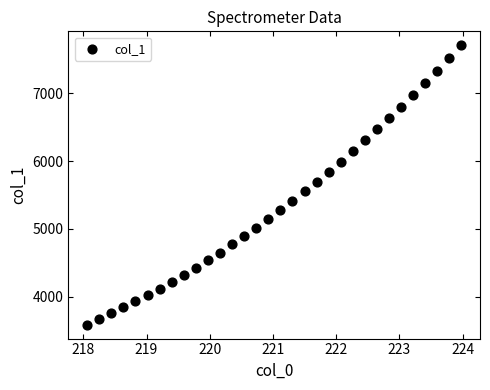

What is the range of Y values (max minus min)?

4112.3